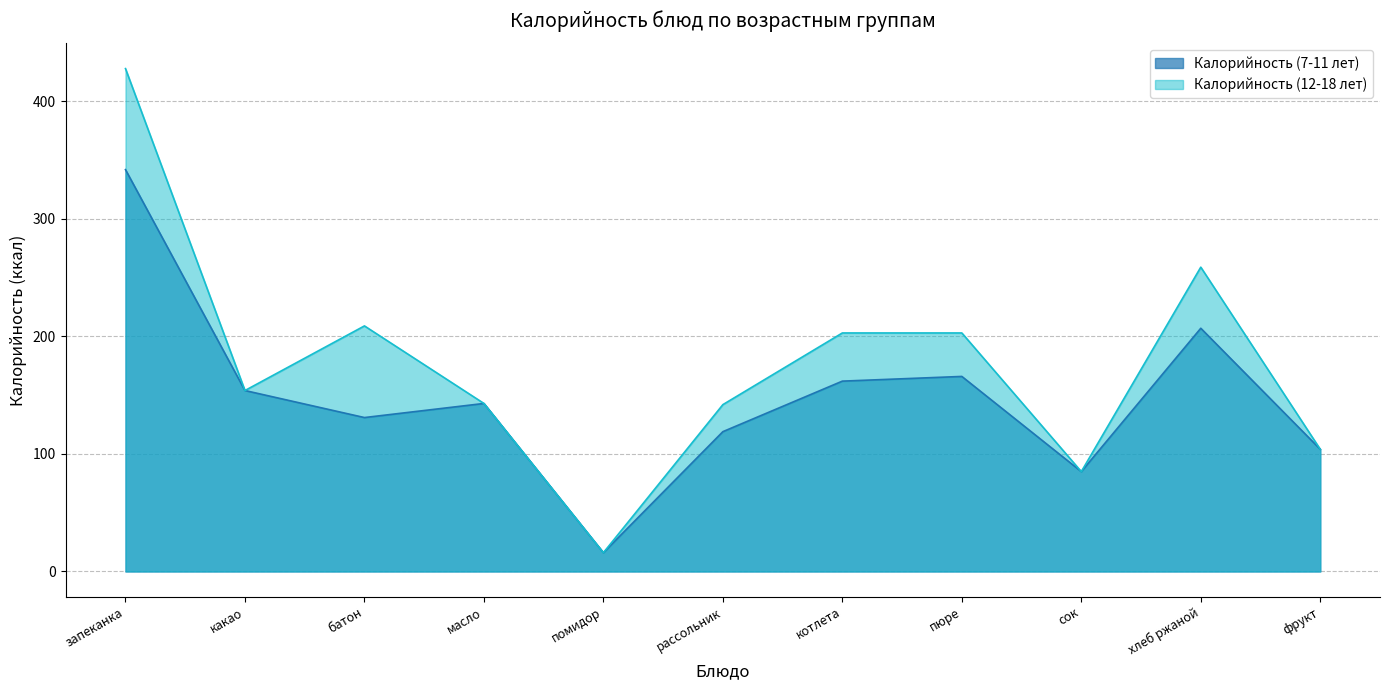

Rank the categories by Калорийность (12-18 лет) value from lowest to highest.

помидор, сок, фрукт, рассольник, масло, какао, котлета, пюре, батон, хлеб ржаной, запеканка